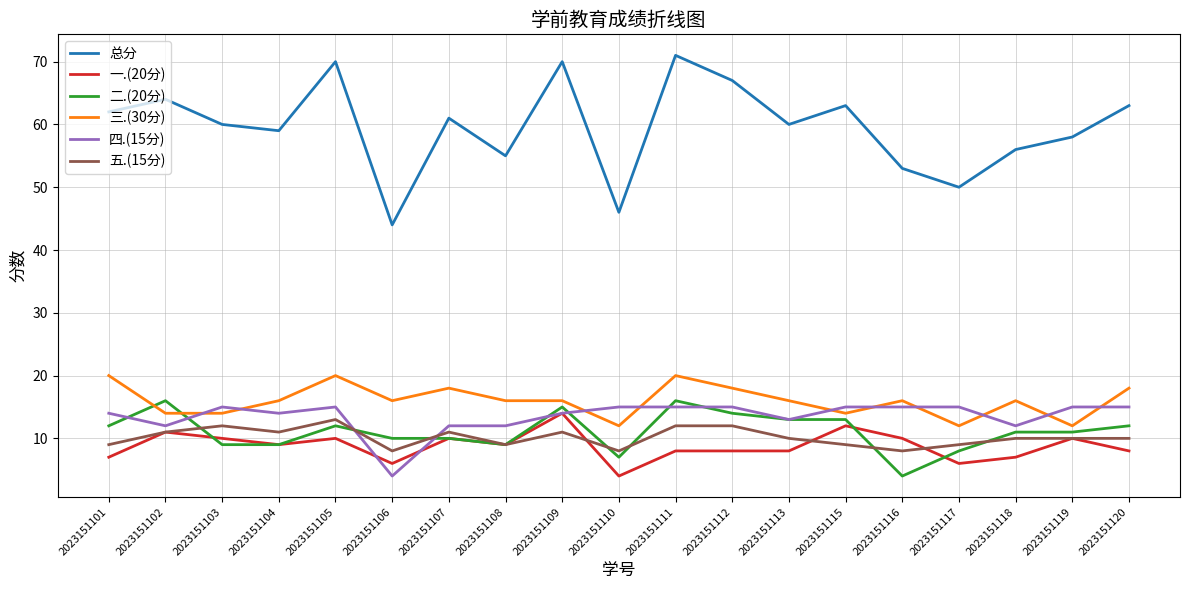

True or false: 一.(20分) has more than 1 points higher than both neighbors.

True